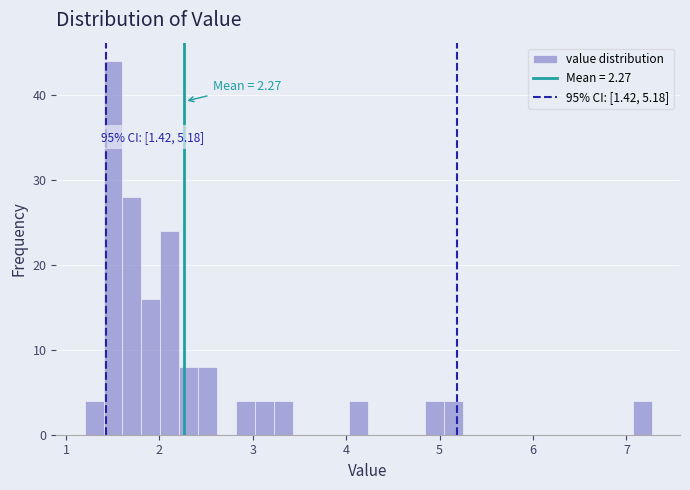

Read against the x-axis, roughly where is the centre of the tallest bar?

1.5